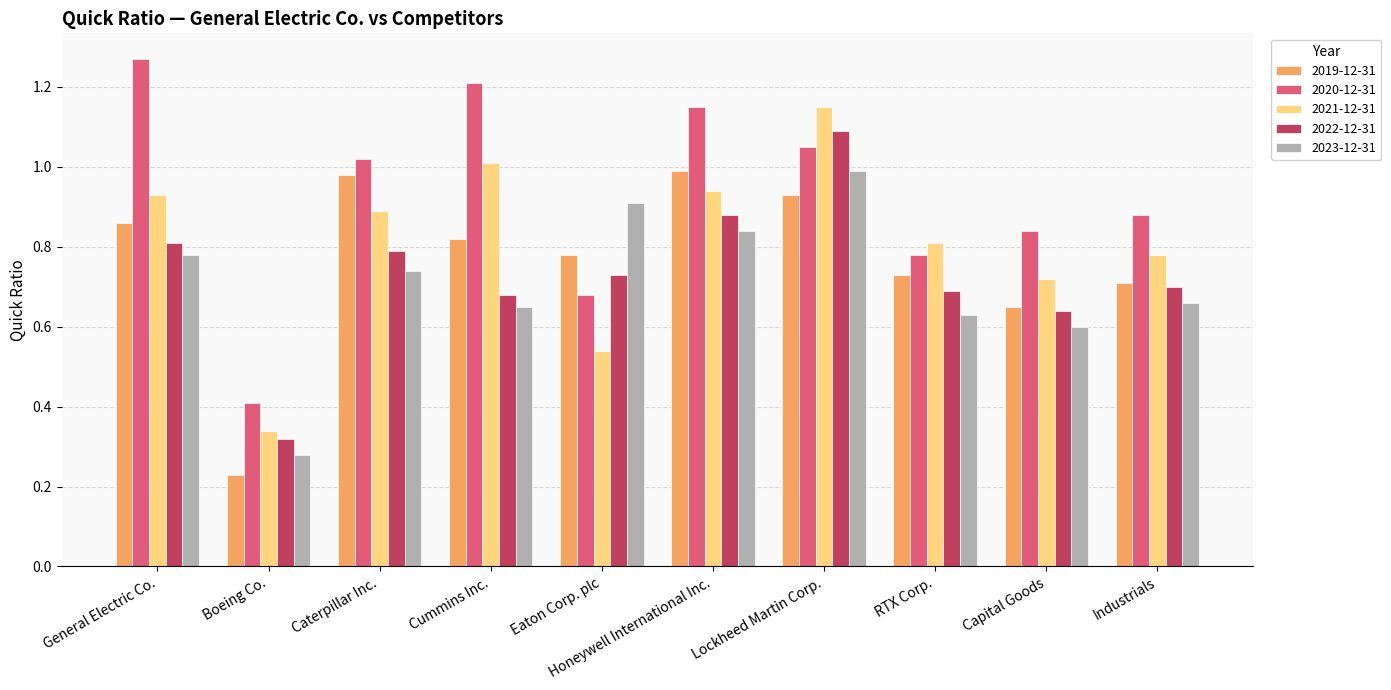

What is the label of the 9th bar from the left?

Capital Goods